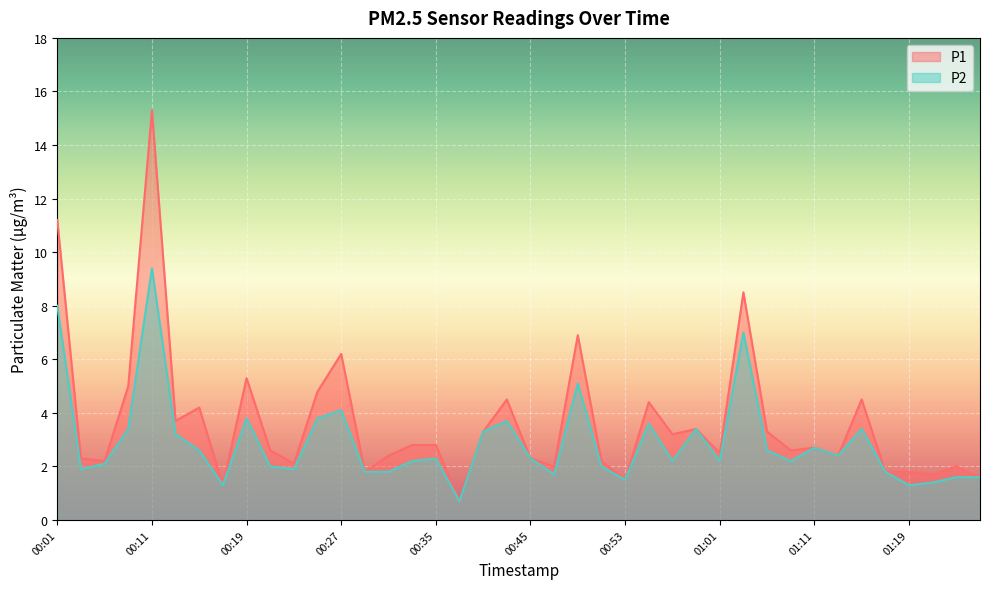

How many values in the P2 series are below 2?

13